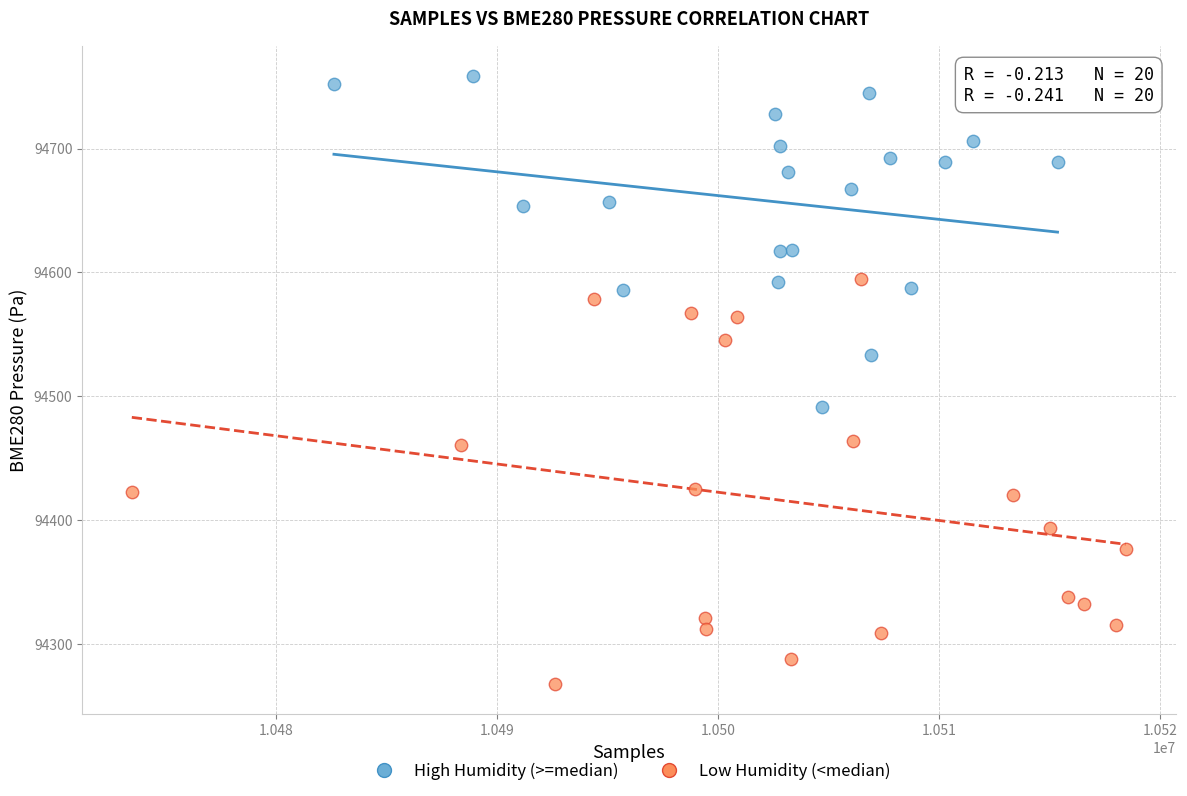

Which series contains the highest Y value?

High Humidity (>=median)